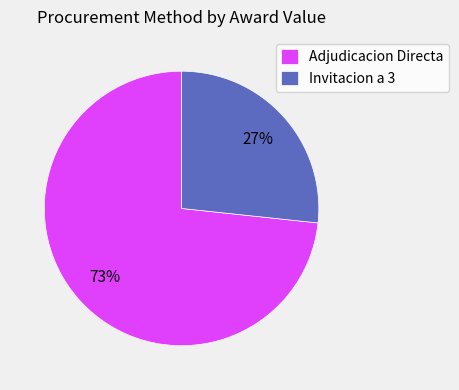

To the nearest percent, what is the average slice percentage?

50%